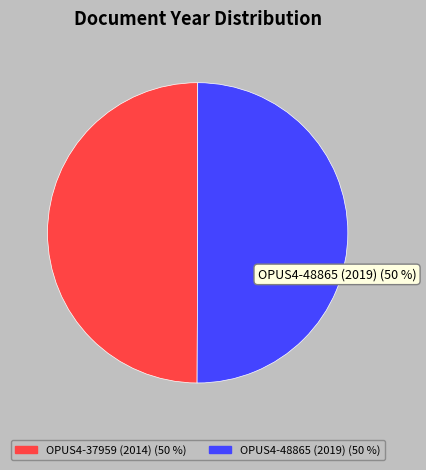

Count the number of slices in the pie.

2